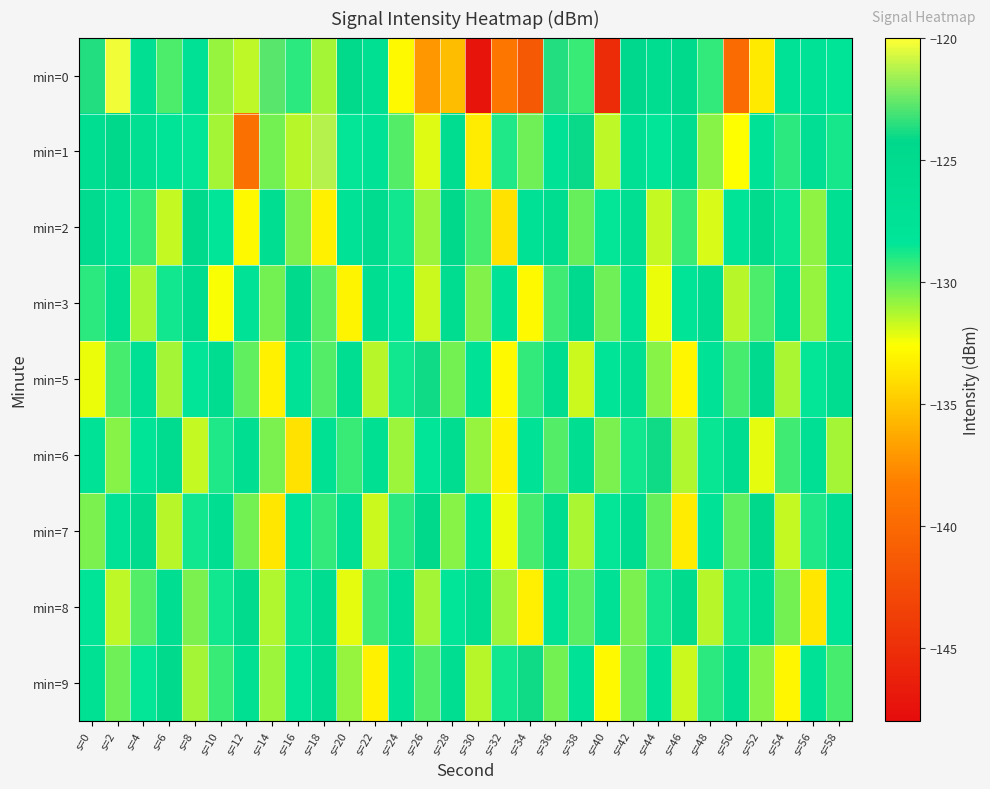

Reading right to left, list all the values displayed in this chart.

min=0: s=58=-128.2	s=56=-127.6	s=54=-127.4	s=52=-133.5	s=50=-139.8	s=48=-129.3	s=46=-124.6	s=44=-125.6	s=42=-124.5	s=40=-145.3	s=38=-129.4	s=36=-123.7	s=34=-141.4	s=32=-138.9	s=30=-147.3	s=28=-135.5	s=26=-137.1	s=24=-132.9	s=22=-126.7	s=20=-124.2	s=18=-131.1	s=16=-129.2	s=14=-122.8	s=12=-131.6	s=10=-130.9	s=8=-127.2	s=6=-129.7	s=4=-126.3	s=2=-120.3	s=0=-123.7
min=1: s=58=-128.8	s=56=-126.5	s=54=-129.1	s=52=-127.4	s=50=-132.6	s=48=-130.7	s=46=-125.9	s=44=-128.3	s=42=-126.8	s=40=-131.5	s=38=-124.1	s=36=-127.7	s=34=-130.2	s=32=-128.9	s=30=-133.4	s=28=-125.6	s=26=-132.1	s=24=-129.8	s=22=-127.3	s=20=-128.5	s=18=-121.2	s=16=-131.4	s=14=-130.4	s=12=-139.5	s=10=-131.1	s=8=-128.5	s=6=-128.0	s=4=-126.4	s=2=-124.3	s=0=-126.0
min=2: s=58=-126.7	s=56=-130.8	s=54=-128.6	s=52=-125.1	s=50=-127.9	s=48=-132.0	s=46=-129.4	s=44=-131.7	s=42=-126.3	s=40=-128.5	s=38=-130.1	s=36=-125.8	s=34=-127.2	s=32=-133.8	s=30=-129.6	s=28=-124.3	s=26=-131.0	s=24=-128.7	s=22=-125.4	s=20=-127.6	s=18=-133.2	s=16=-130.5	s=14=-126.1	s=12=-132.9	s=10=-128.4	s=8=-124.7	s=6=-131.6	s=4=-129.3	s=2=-127.8	s=0=-125.2
min=3: s=58=-128.2	s=56=-130.9	s=54=-126.8	s=52=-129.7	s=50=-131.4	s=48=-125.5	s=46=-128.1	s=44=-132.3	s=42=-127.6	s=40=-130.2	s=38=-124.9	s=36=-129.5	s=34=-132.8	s=32=-127.3	s=30=-130.6	s=28=-125.7	s=26=-131.8	s=24=-128.4	s=22=-126.2	s=20=-133.1	s=18=-129.9	s=16=-124.6	s=14=-130.3	s=12=-127.8	s=10=-132.5	s=8=-125.3	s=6=-128.7	s=4=-131.2	s=2=-126.4	s=0=-129.1
min=5: s=58=-125.8	s=56=-128.5	s=54=-131.2	s=52=-124.9	s=50=-129.6	s=48=-127.3	s=46=-133.0	s=44=-130.7	s=42=-126.4	s=40=-128.1	s=38=-131.8	s=36=-125.5	s=34=-129.2	s=32=-132.9	s=30=-127.6	s=28=-130.3	s=26=-124.0	s=24=-128.7	s=22=-131.4	s=20=-126.1	s=18=-129.8	s=16=-127.5	s=14=-133.2	s=12=-130.0	s=10=-125.7	s=8=-128.4	s=6=-131.1	s=4=-126.8	s=2=-129.6	s=0=-132.3
min=6: s=58=-131.1	s=56=-126.8	s=54=-129.5	s=52=-132.2	s=50=-125.9	s=48=-128.6	s=46=-131.3	s=44=-124.0	s=42=-128.7	s=40=-130.4	s=38=-126.1	s=36=-129.8	s=34=-127.5	s=32=-133.2	s=30=-130.9	s=28=-125.6	s=26=-128.3	s=24=-131.0	s=22=-126.7	s=20=-129.4	s=18=-127.1	s=16=-133.8	s=14=-130.5	s=12=-126.2	s=10=-128.9	s=8=-131.6	s=6=-125.3	s=4=-128.0	s=2=-130.7	s=0=-127.4
min=7: s=58=-126.2	s=56=-128.9	s=54=-131.6	s=52=-124.3	s=50=-130.0	s=48=-127.7	s=46=-133.4	s=44=-130.1	s=42=-125.8	s=40=-128.5	s=38=-131.2	s=36=-125.9	s=34=-129.6	s=32=-132.3	s=30=-128.0	s=28=-130.7	s=26=-124.4	s=24=-129.1	s=22=-131.8	s=20=-126.5	s=18=-129.2	s=16=-127.9	s=14=-133.6	s=12=-130.3	s=10=-126.0	s=8=-128.7	s=6=-131.4	s=4=-125.1	s=2=-127.8	s=0=-130.5
min=8: s=58=-127.9	s=56=-133.6	s=54=-130.3	s=52=-126.0	s=50=-128.7	s=48=-131.4	s=46=-125.1	s=44=-128.8	s=42=-130.5	s=40=-127.2	s=38=-129.9	s=36=-127.6	s=34=-133.3	s=32=-131.0	s=30=-125.7	s=28=-128.4	s=26=-131.1	s=24=-126.8	s=22=-129.5	s=20=-132.2	s=18=-125.9	s=16=-128.6	s=14=-131.3	s=12=-125.0	s=10=-128.7	s=8=-130.4	s=6=-126.1	s=4=-129.8	s=2=-131.5	s=0=-128.2
min=9: s=58=-129.6	s=56=-127.3	s=54=-133.0	s=52=-130.7	s=50=-126.4	s=48=-129.1	s=46=-131.8	s=44=-127.5	s=42=-130.2	s=40=-132.9	s=38=-127.6	s=36=-130.3	s=34=-124.0	s=32=-128.7	s=30=-131.4	s=28=-126.1	s=26=-129.8	s=24=-127.5	s=22=-133.2	s=20=-130.9	s=18=-125.6	s=16=-128.3	s=14=-131.0	s=12=-126.7	s=10=-129.4	s=8=-131.1	s=6=-124.8	s=4=-128.5	s=2=-130.2	s=0=-126.9